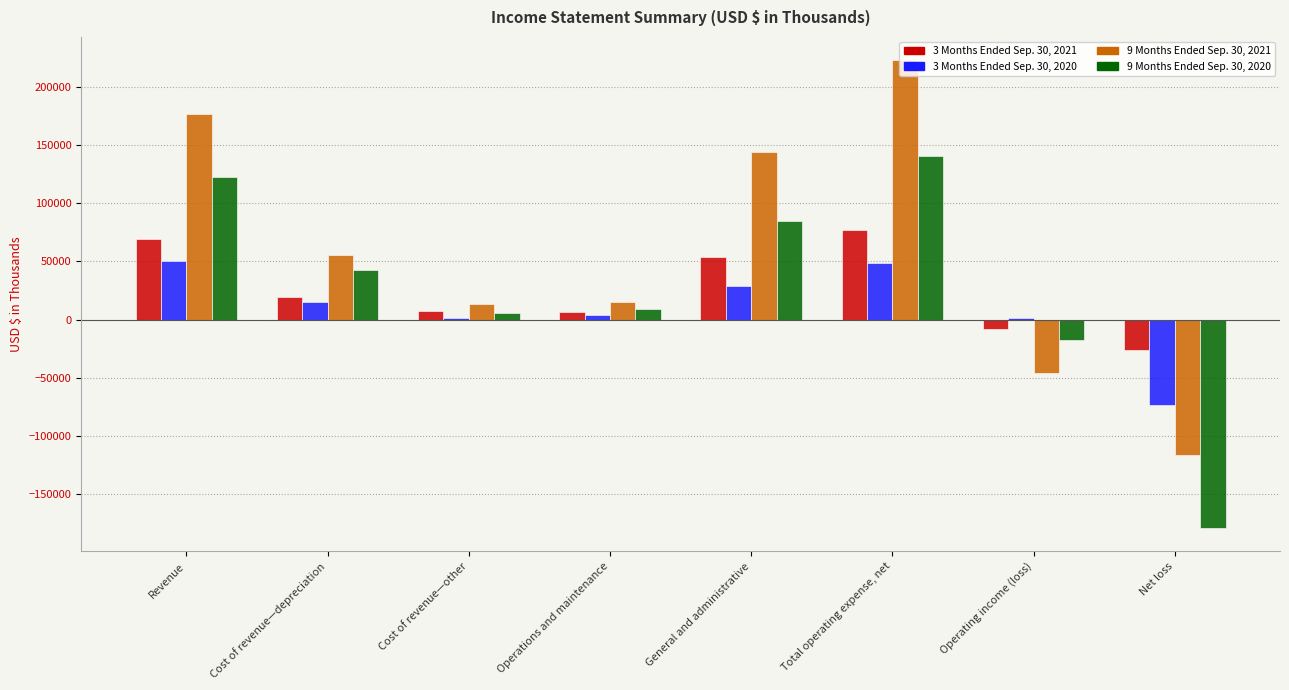

How many groups of bars are there?

8